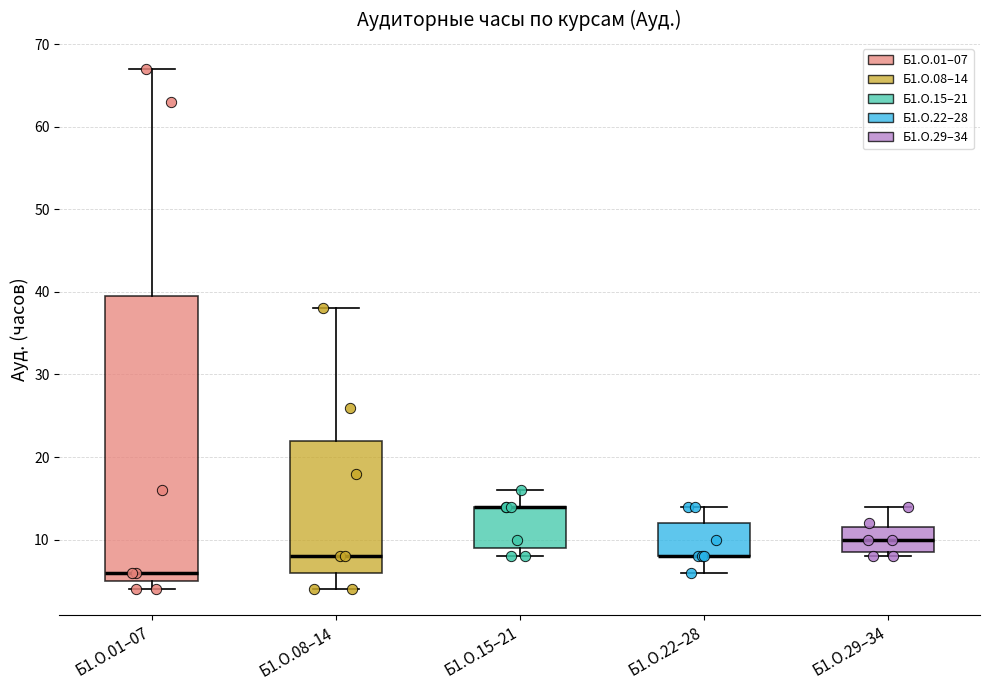

Reading left to right, transcribe this box plot: for each box, give where its median line is, the range the box spans, and where its two whiskers end, as read against the y-axis. The values are not printed on the chart, so give them approximately, as read against the axis.

Б1.О.01–07: median 6, box 5 to 40, whiskers 4 to 67
Б1.О.08–14: median 8, box 6 to 22, whiskers 4 to 38
Б1.О.15–21: median 14 (drawn on the box's upper edge), box 9 to 14, whiskers 8 to 16
Б1.О.22–28: median 8 (drawn on the box's lower edge), box 8 to 12, whiskers 6 to 14
Б1.О.29–34: median 10, box 9 to 12, whiskers 8 to 14